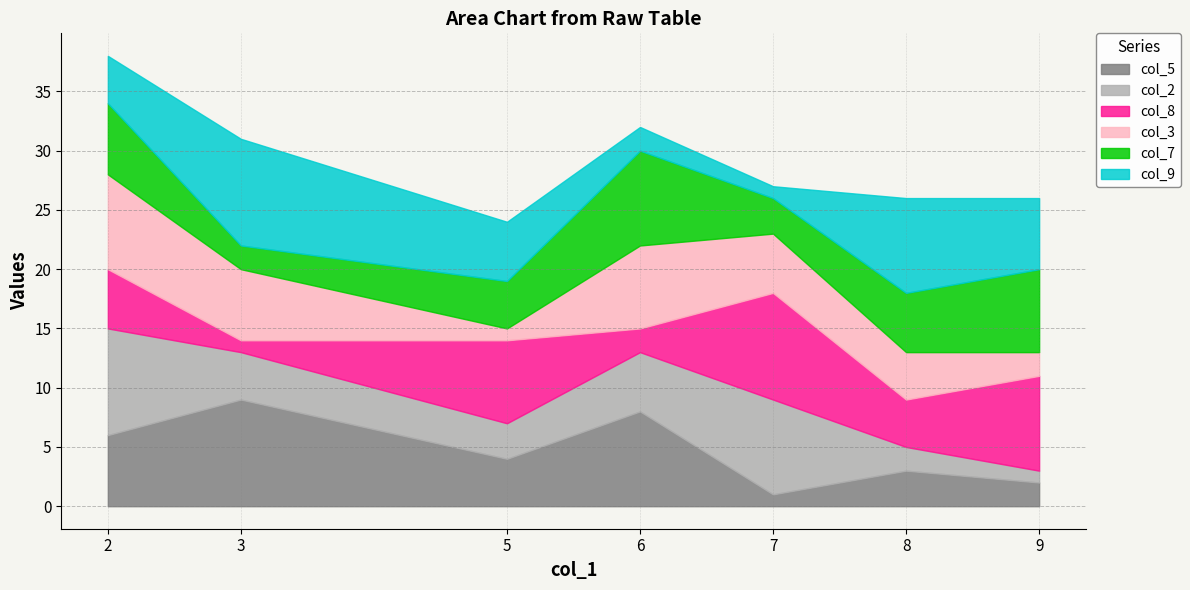

Read the col_3 value at 6.

7